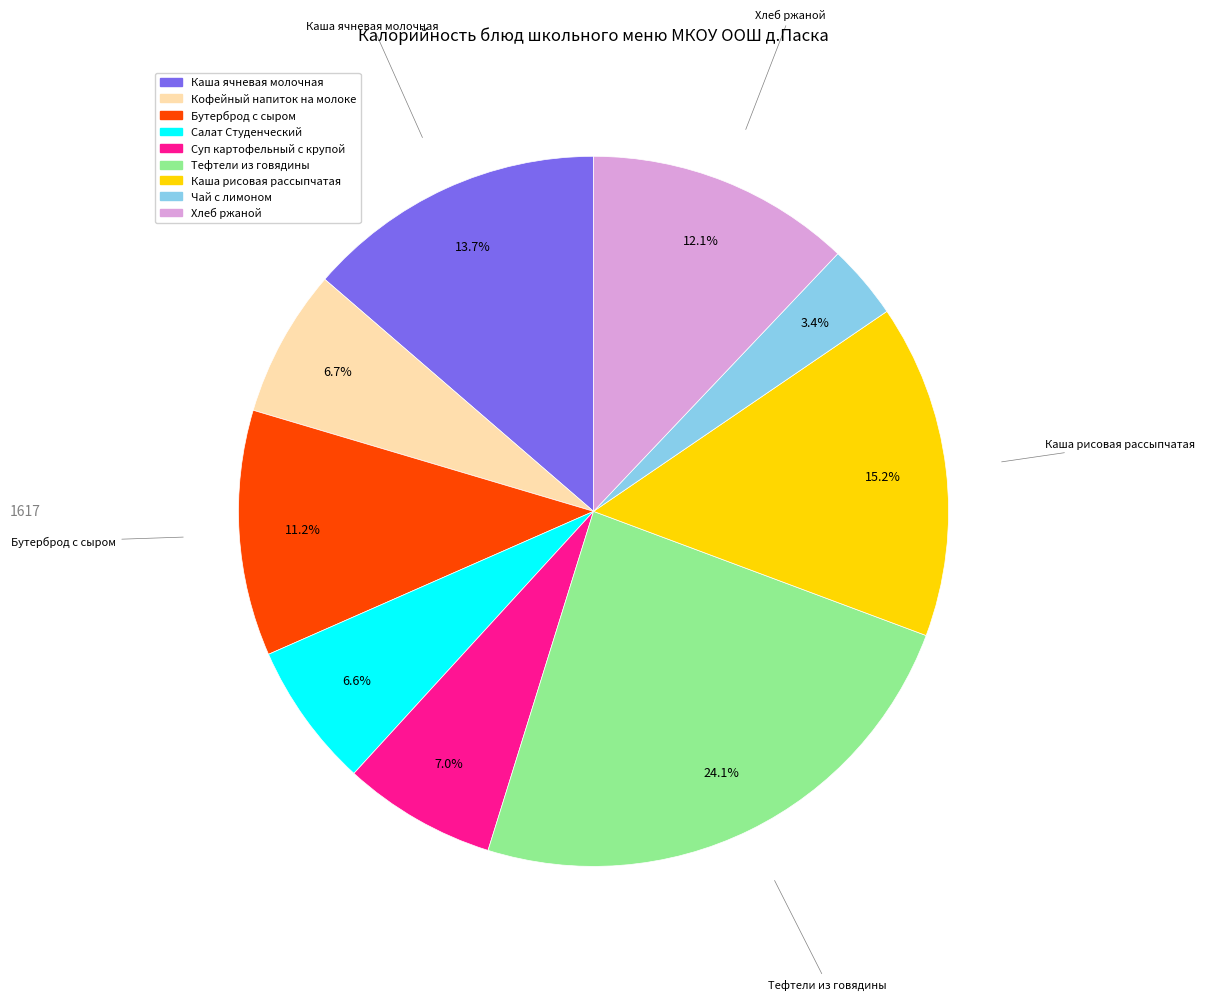

Which slice is the largest?

Тефтели из говядины